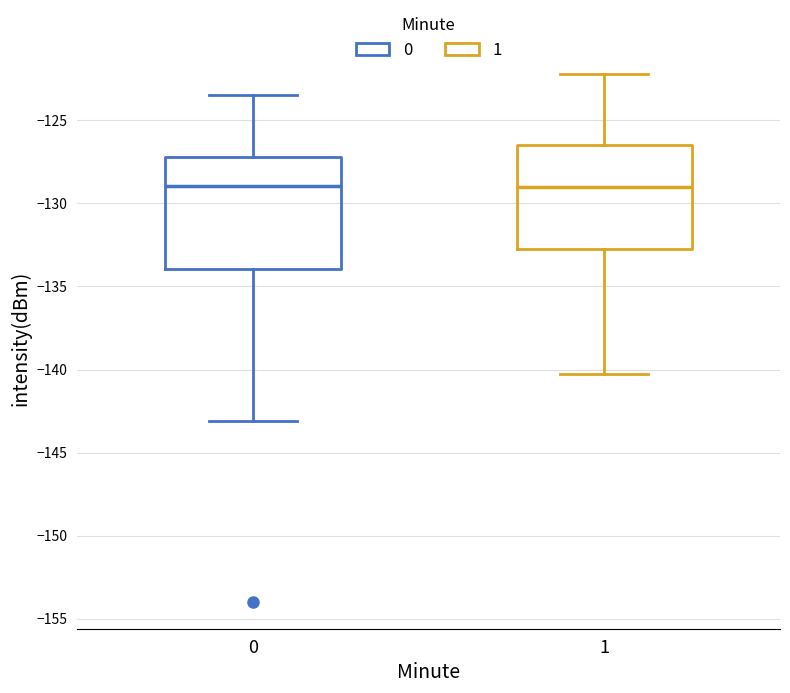

Reading left to right, transcribe this box plot: for each box, give where its median line is, the range the box spans, and where its two whiskers end, as read against the y-axis. The values are not printed on the chart, so give them approximately, as read against the axis.

0: median -129.0, box -134.0 to -127.0, whiskers -143.0 to -123.5
1: median -129.0, box -133.0 to -126.5, whiskers -140.5 to -122.0